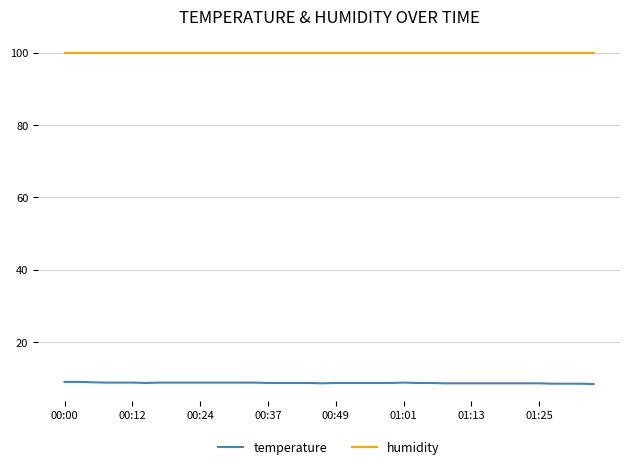

How many series are shown in this chart?

2